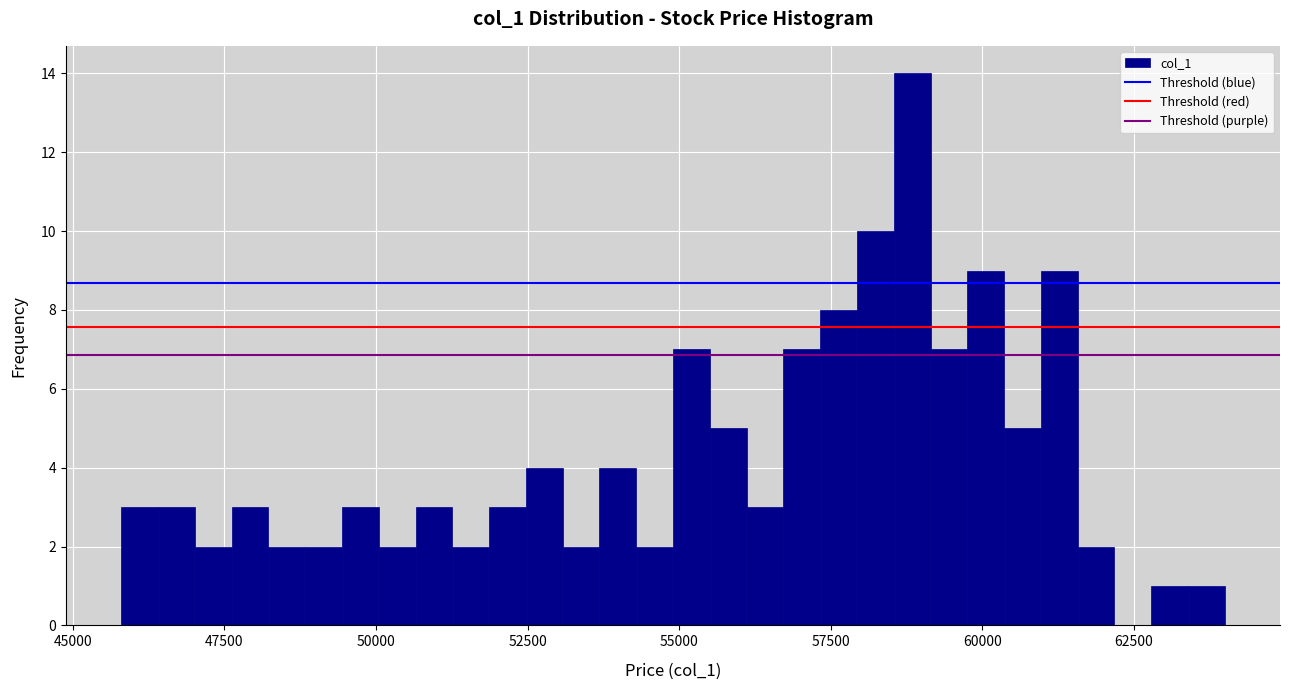

Read against the x-axis, roughly where is the centre of the tallest bar?

59000